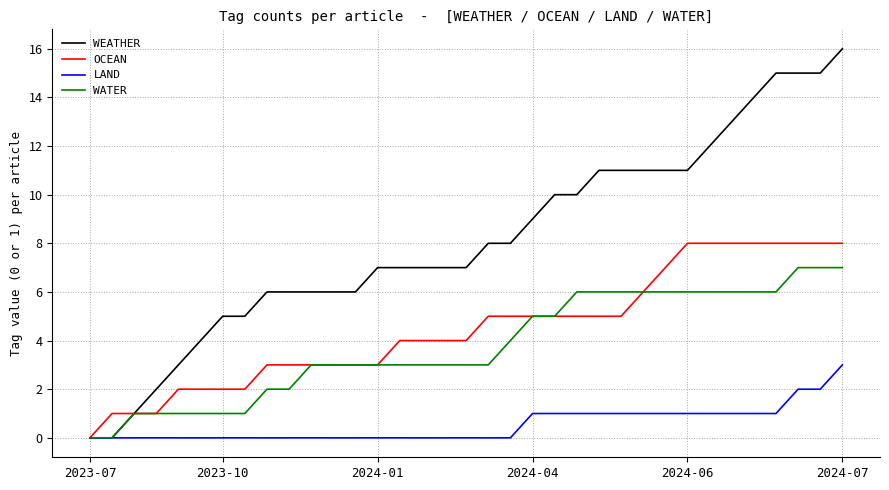

Which series has the largest total across all categories?

WEATHER